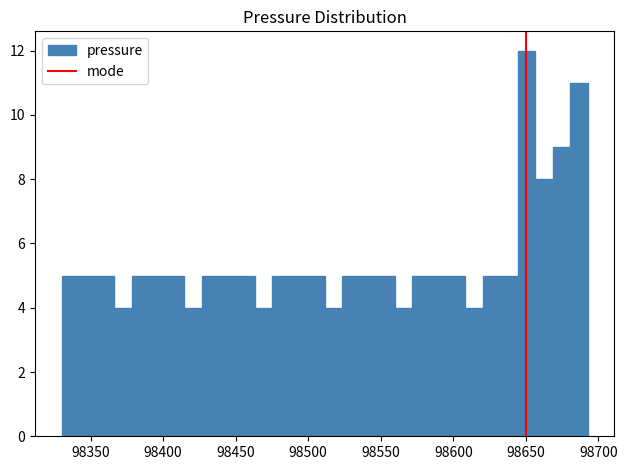

Around what value on the x-axis is the tallest bar? Give the approximate position of its centre, as read against the axis.

98650